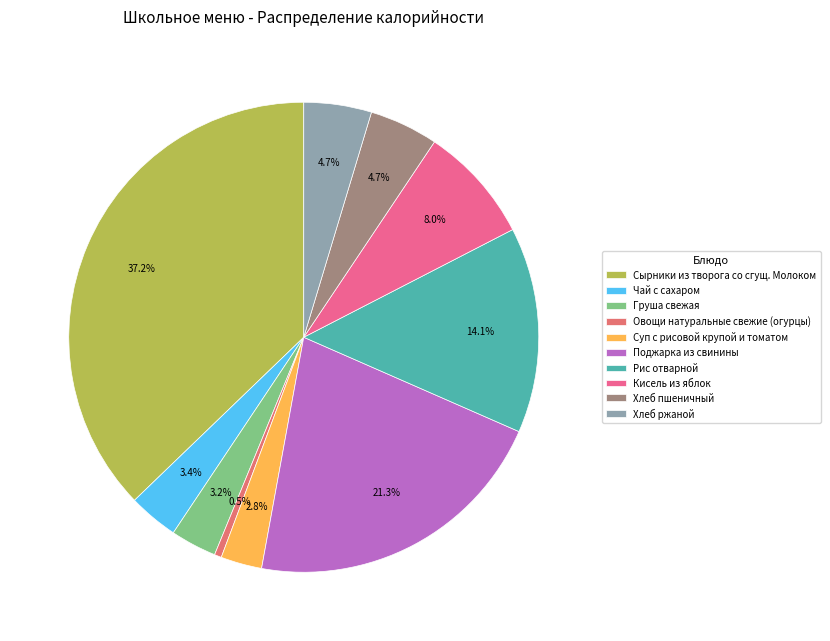

The Хлеб ржаной slice represents 5% of the pie. True or false?

True